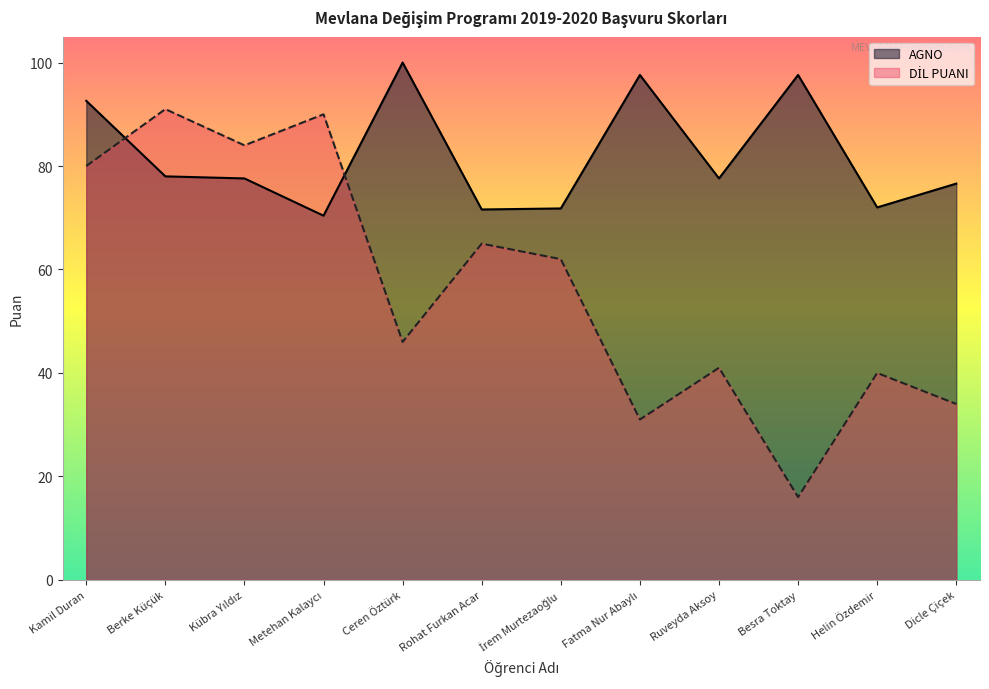

Does the chart display data point markers on the line(s)?

No